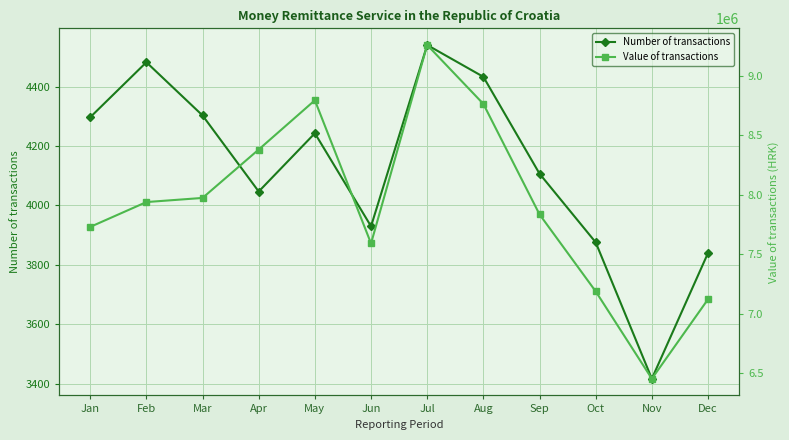

List the series in order of their overall mean, lowest first.

Number of transactions, Value of transactions